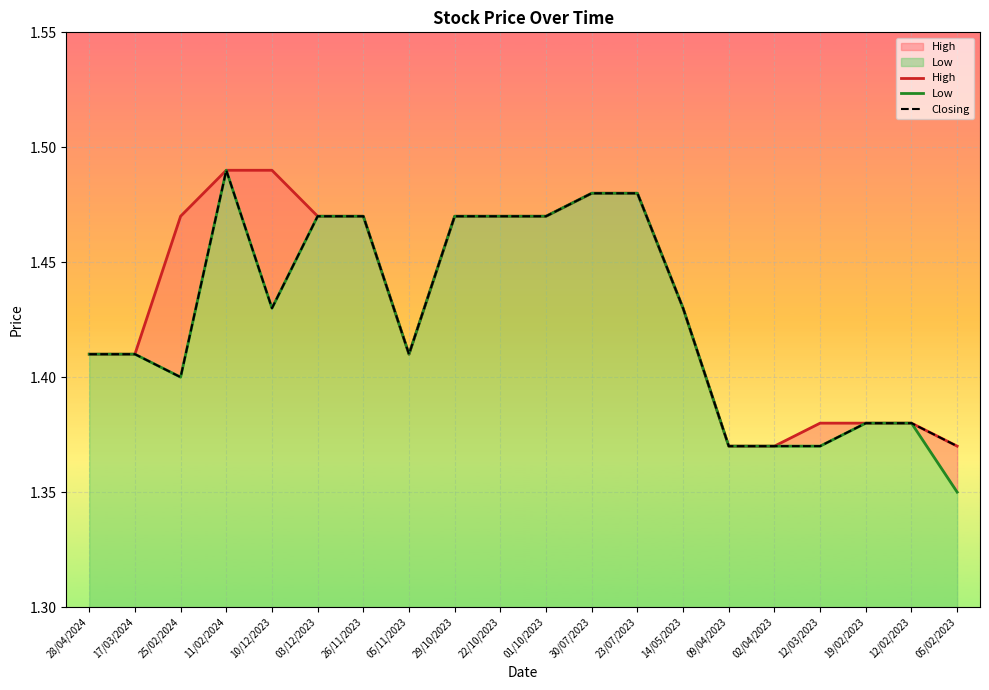

Reading left to right, list all the values displayed in this chart.

High: 28/04/2024=1.4	17/03/2024=1.4	25/02/2024=1.5	11/02/2024=1.5	10/12/2023=1.5	03/12/2023=1.5	26/11/2023=1.5	05/11/2023=1.4	29/10/2023=1.5	22/10/2023=1.5	01/10/2023=1.5	30/07/2023=1.5	23/07/2023=1.5	14/05/2023=1.4	09/04/2023=1.4	02/04/2023=1.4	12/03/2023=1.4	19/02/2023=1.4	12/02/2023=1.4	05/02/2023=1.4
Low: 28/04/2024=1.4	17/03/2024=1.4	25/02/2024=1.4	11/02/2024=1.5	10/12/2023=1.4	03/12/2023=1.5	26/11/2023=1.5	05/11/2023=1.4	29/10/2023=1.5	22/10/2023=1.5	01/10/2023=1.5	30/07/2023=1.5	23/07/2023=1.5	14/05/2023=1.4	09/04/2023=1.4	02/04/2023=1.4	12/03/2023=1.4	19/02/2023=1.4	12/02/2023=1.4	05/02/2023=1.4
Closing: 28/04/2024=1.4	17/03/2024=1.4	25/02/2024=1.4	11/02/2024=1.5	10/12/2023=1.4	03/12/2023=1.5	26/11/2023=1.5	05/11/2023=1.4	29/10/2023=1.5	22/10/2023=1.5	01/10/2023=1.5	30/07/2023=1.5	23/07/2023=1.5	14/05/2023=1.4	09/04/2023=1.4	02/04/2023=1.4	12/03/2023=1.4	19/02/2023=1.4	12/02/2023=1.4	05/02/2023=1.4